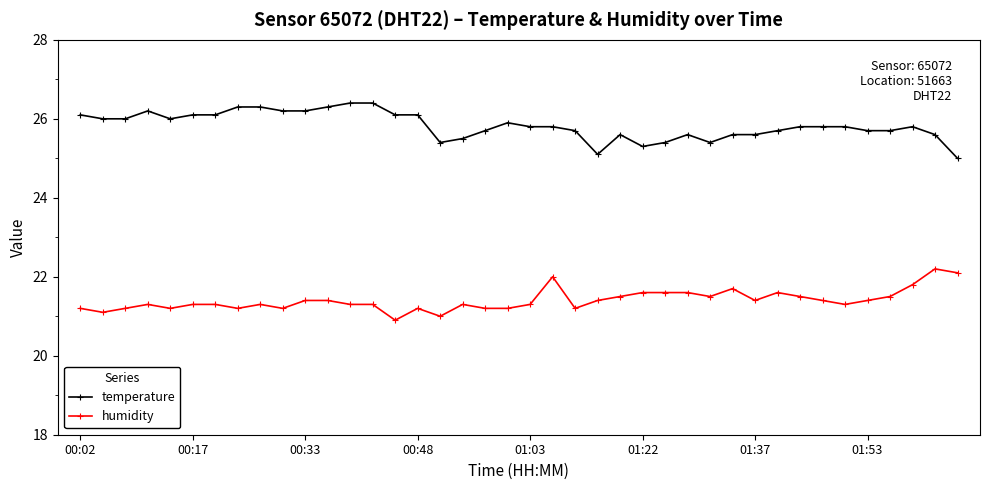

What is the lowest value of the humidity series?

20.9